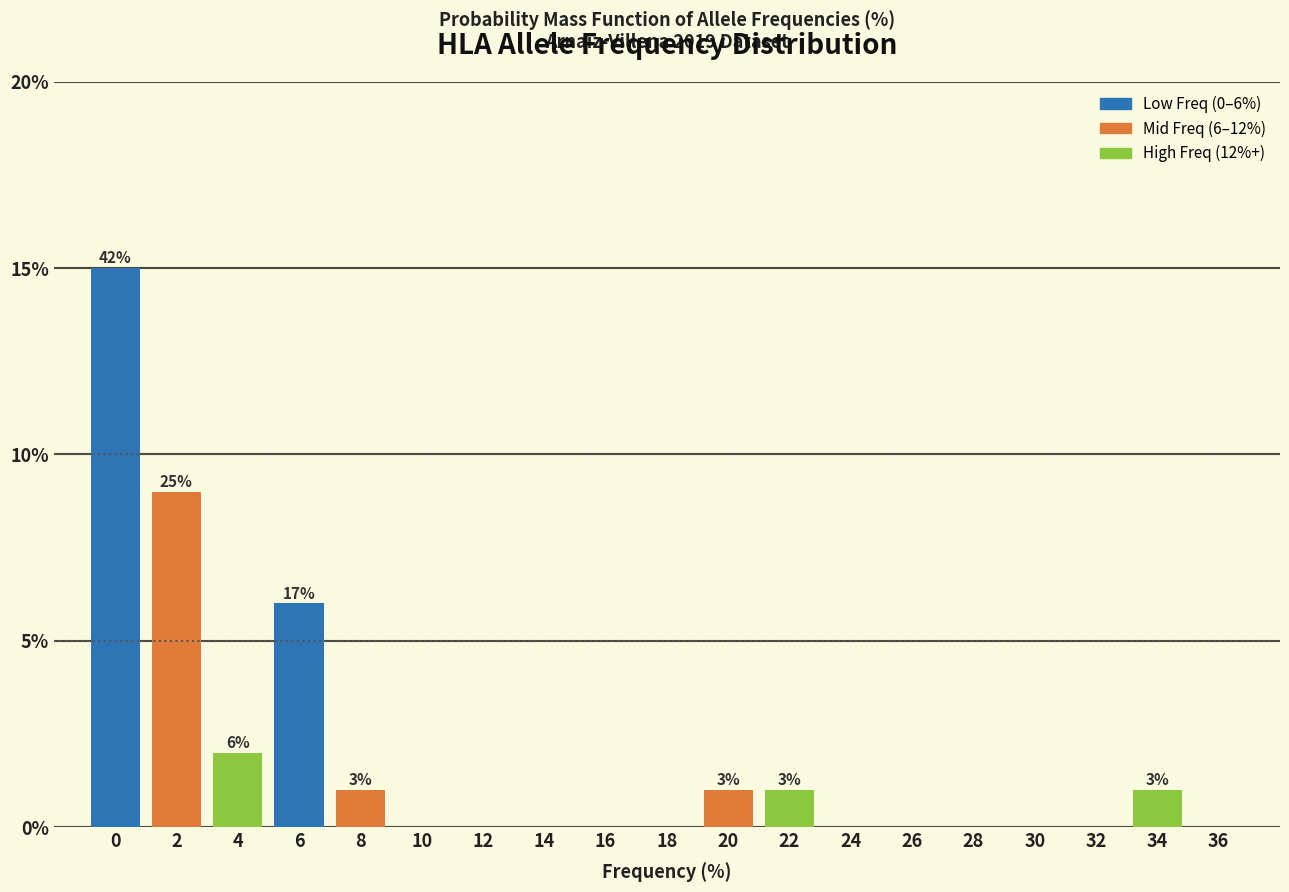

Reading right to left, list all the values displayed in this chart.

36=0	34=1	32=0	30=0	28=0	26=0	24=0	22=1	20=1	18=0	16=0	14=0	12=0	10=0	8=1	6=6	4=2	2=9	0=15